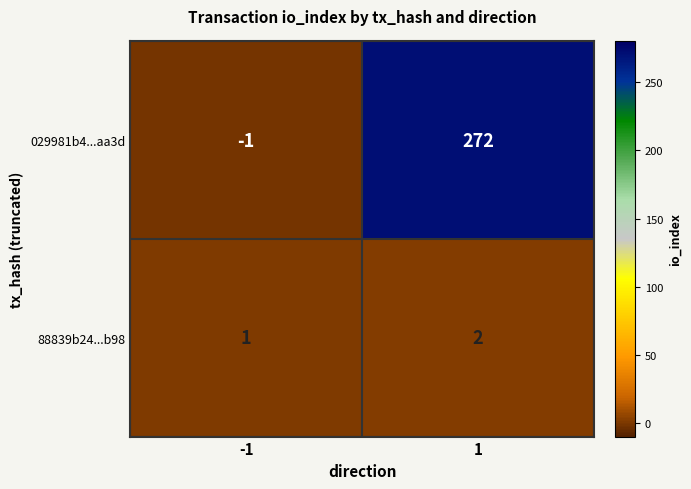

At -1, list the series in order from smallest to largest.

029981b4...aa3d, 88839b24...b98